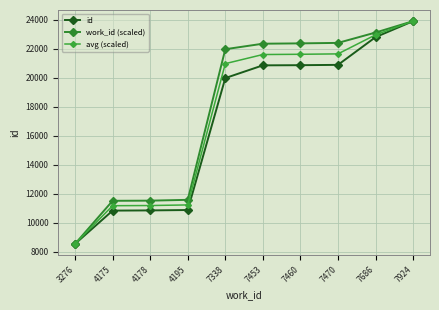

How many lines are shown in the chart?

3